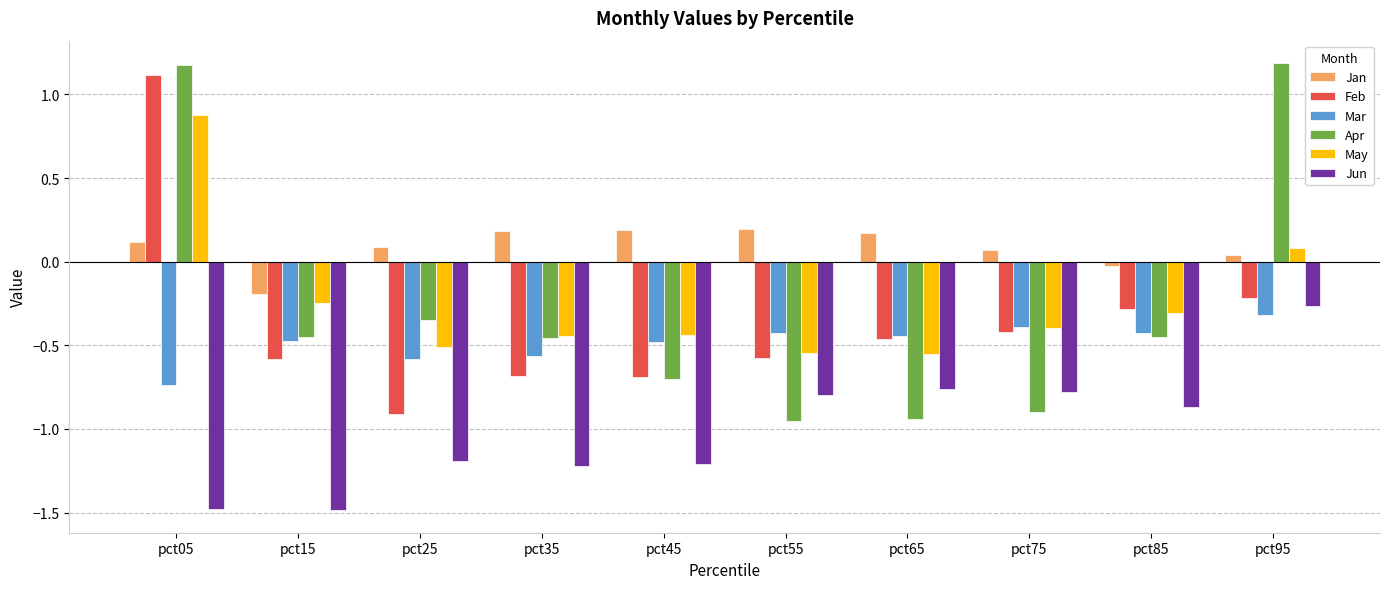

Is it true that Feb equals -0.2 at pct45?

False